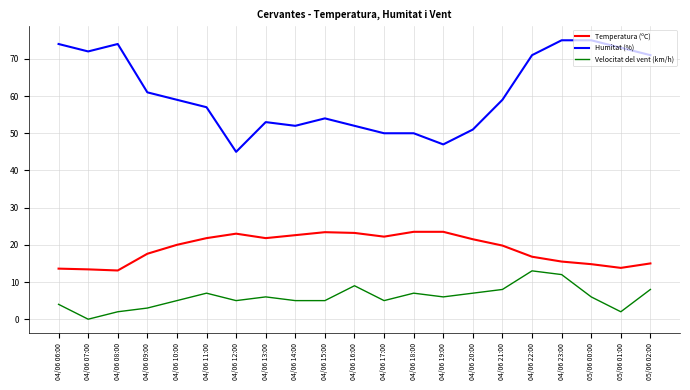

List the series in order of their overall mean, highest first.

Humitat (%), Temperatura (ºC), Velocitat del vent (km/h)